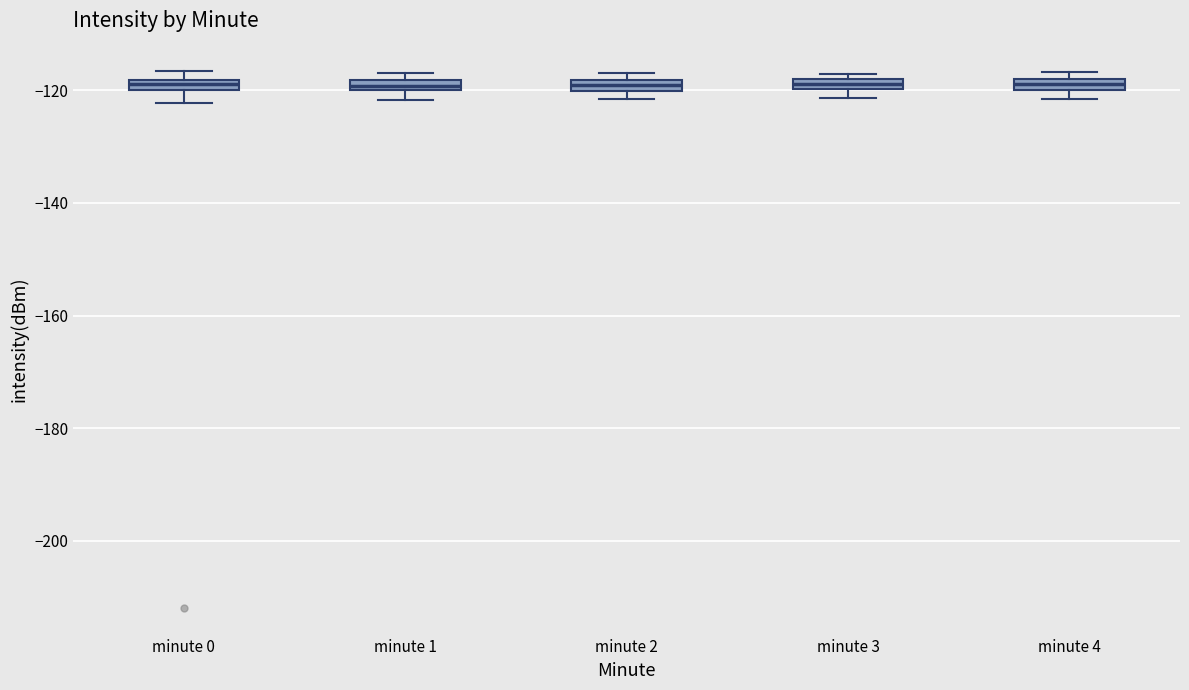

Where is the lower edge of the box for minute 1 on the y-axis? The values are not printed on the chart, so give them approximately, as read against the axis.

-120